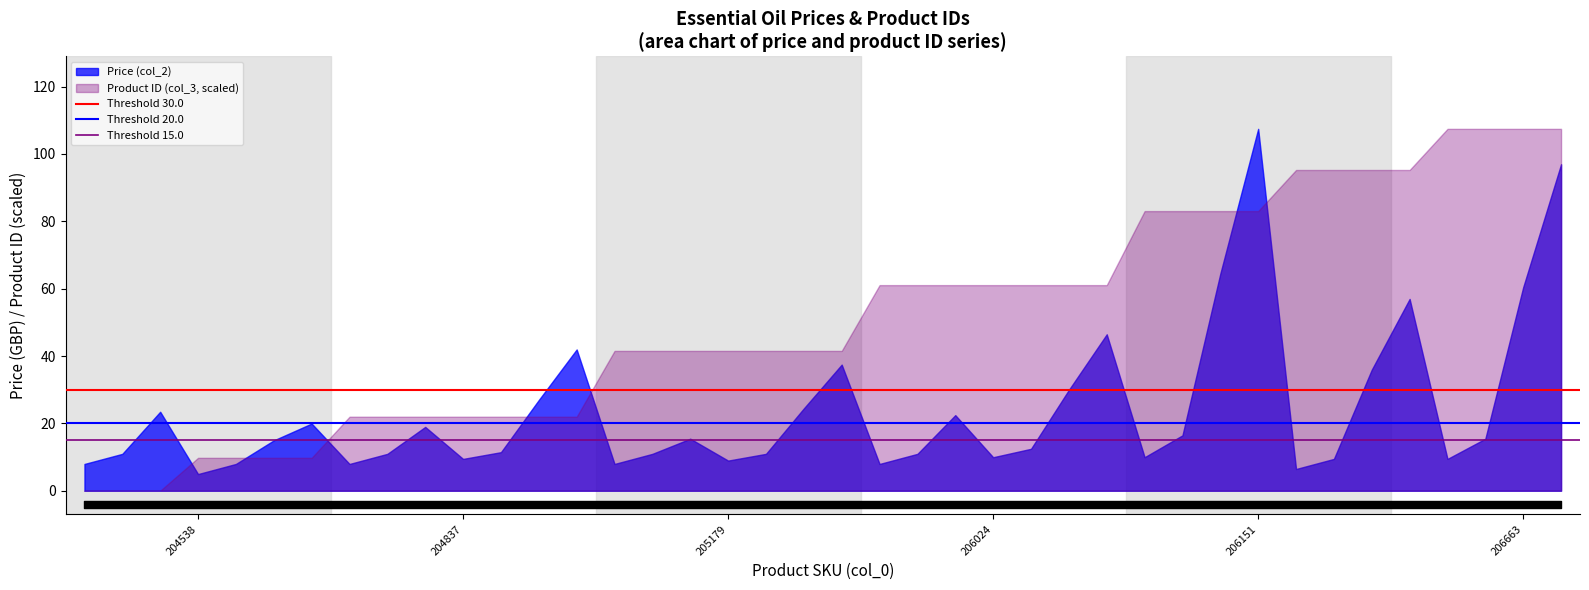

What is the approximate value of Threshold 15.0 at 204837?

15